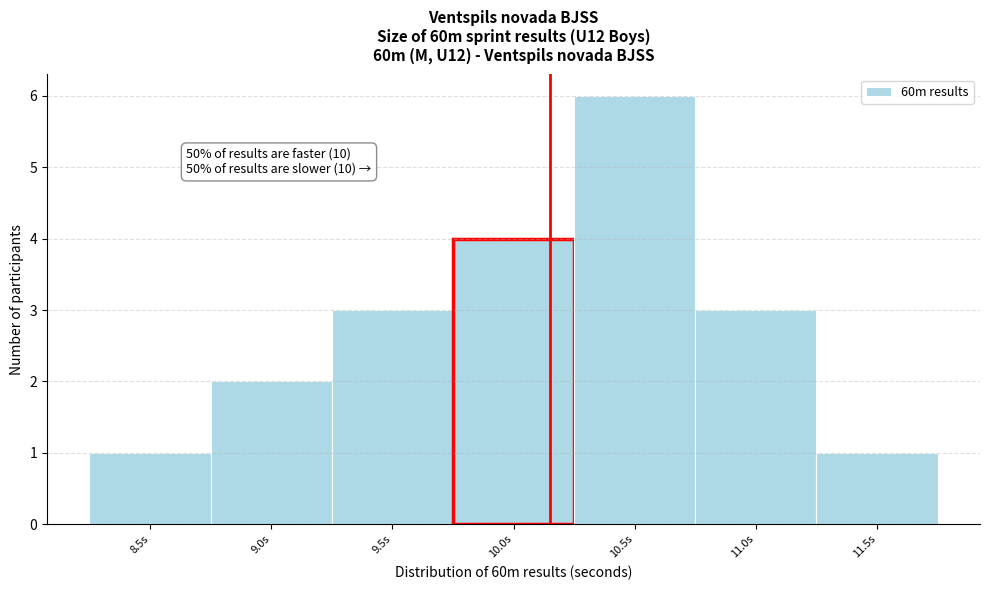

Reading left to right, extract all data points from this chart.

1	2	3	4	6	3	1